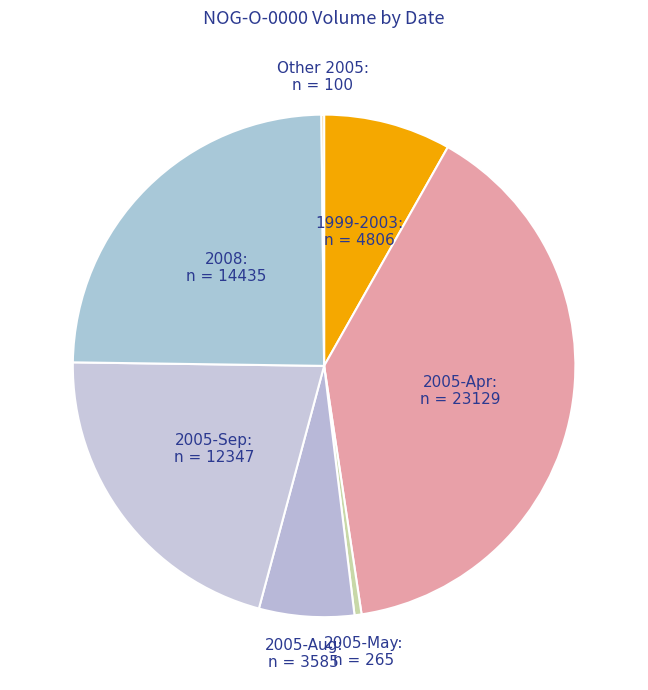

What is the largest slice in the pie chart?

2005-Apr